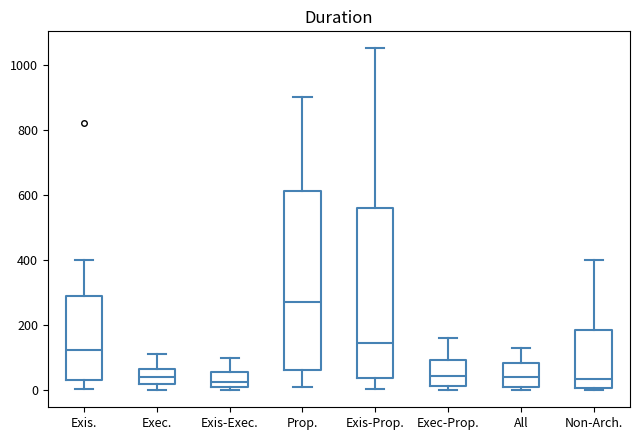

Reading left to right, transcribe this box plot: for each box, give where its median line is, the range the box spans, and where its two whiskers end, as read against the y-axis. The values are not printed on the chart, so give them approximately, as read against the axis.

Exis.: median 120, box 40 to 300, whiskers 0 to 400
Exec.: median 40, box 20 to 60, whiskers 0 to 120
Exis-Exec.: median 20, box 0 to 60, whiskers 0 (just below the box's lower edge) to 100
Prop.: median 280, box 60 to 620, whiskers 20 to 900
Exis-Prop.: median 140, box 40 to 560, whiskers 0 to 1060
Exec-Prop.: median 40, box 20 to 100, whiskers 0 to 160
All: median 40, box 0 to 80, whiskers 0 (just below the box's lower edge) to 140
Non-Arch.: median 40, box 0 to 180, whiskers 0 (just below the box's lower edge) to 400